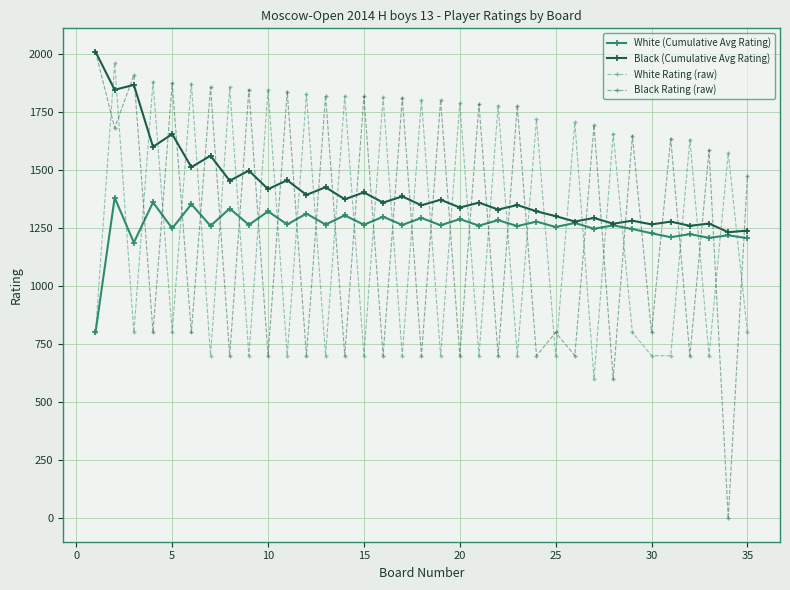

What is the maximum value shown in the chart?

2008.0